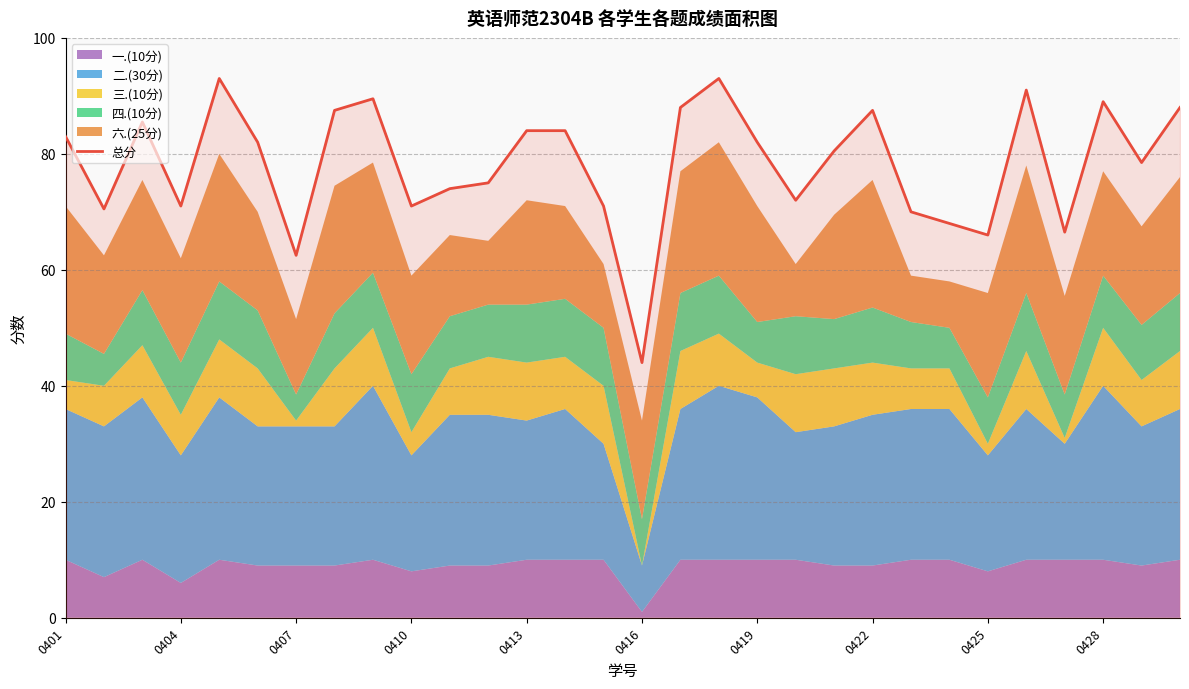

Is it true that 总分 equals 39.4 at 0413?

False